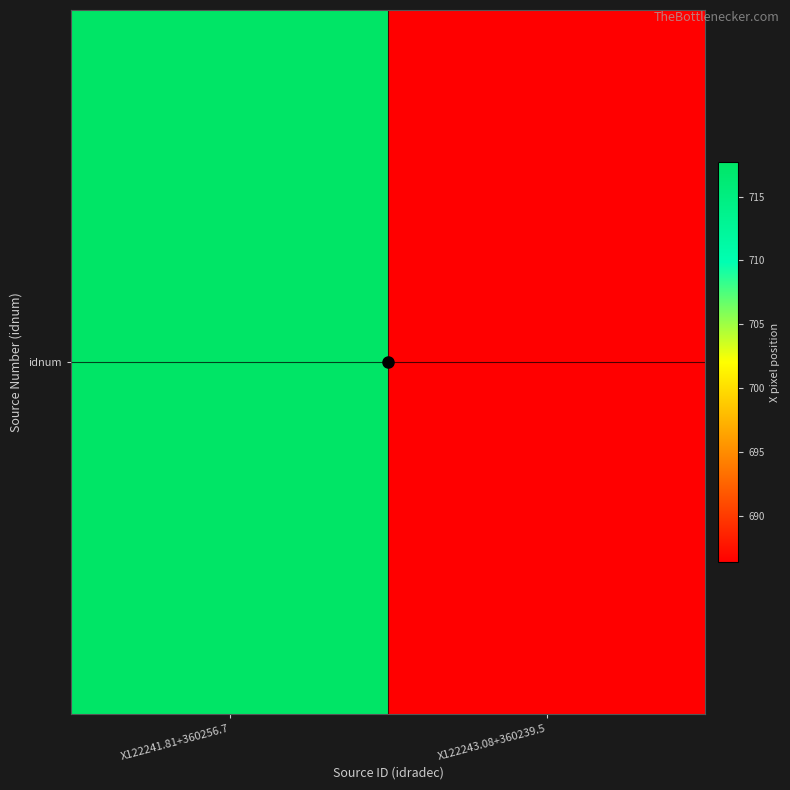

What is the average value?

702.1